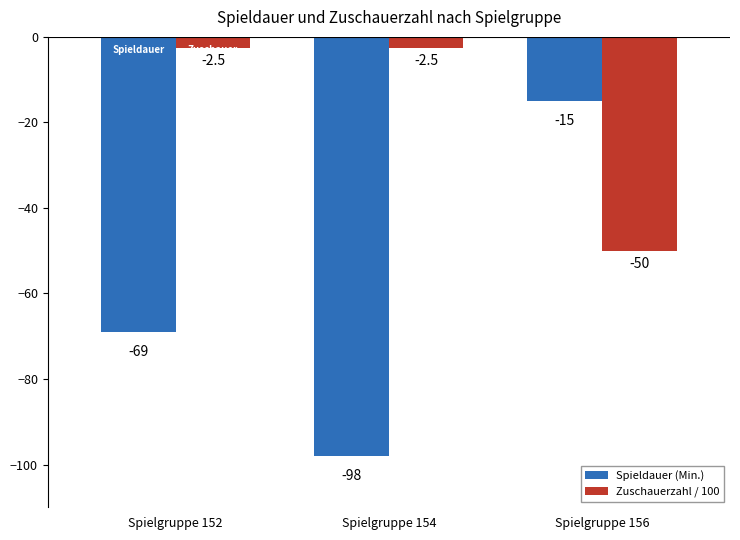

List the series in order of their overall mean, lowest first.

Spieldauer (Min.), Zuschauerzahl / 100